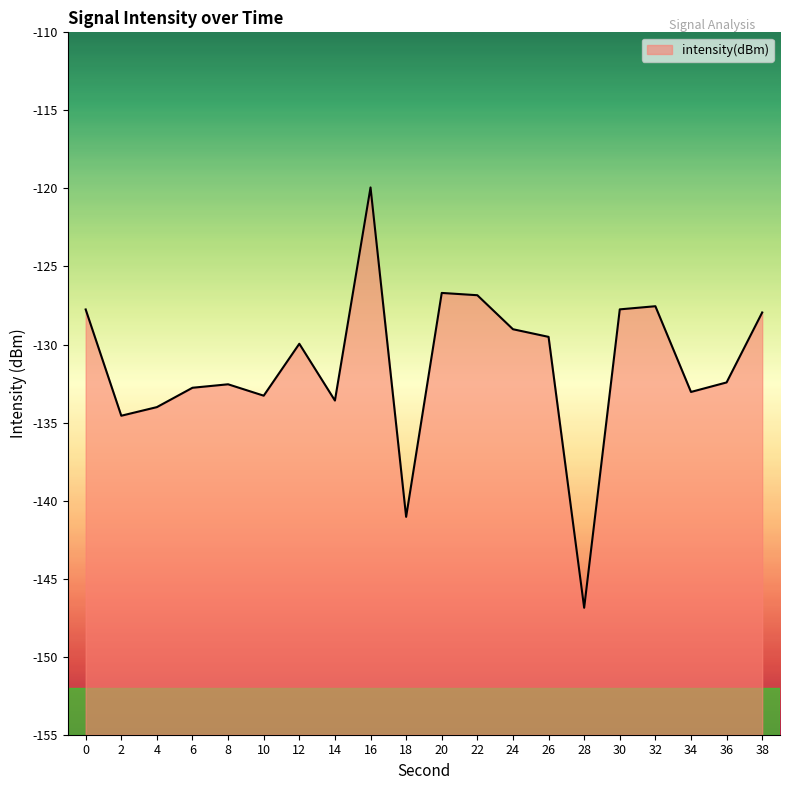

Does the chart display data point markers on the line(s)?

No